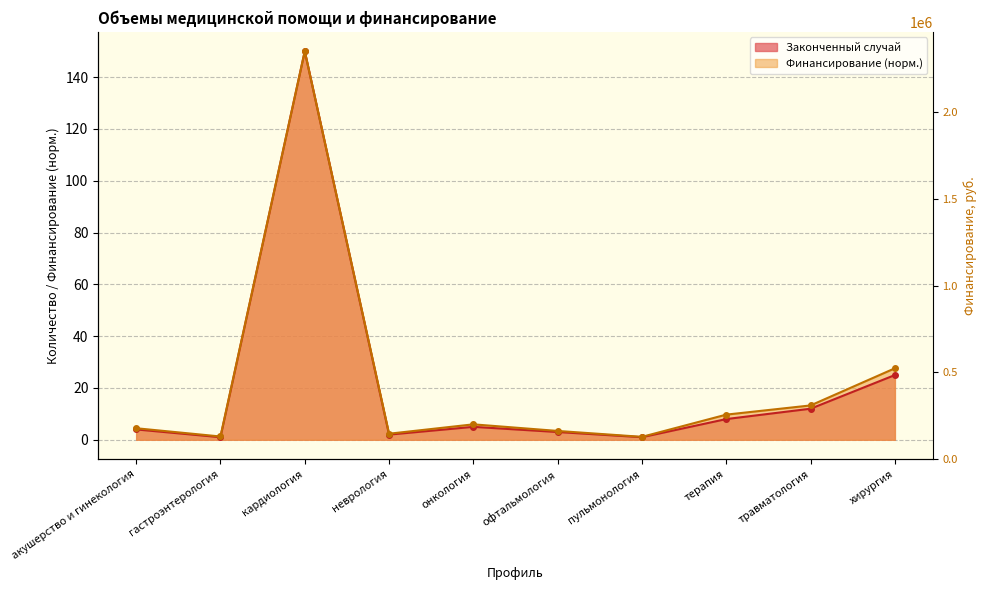

How many distinct data groups are displayed?

2